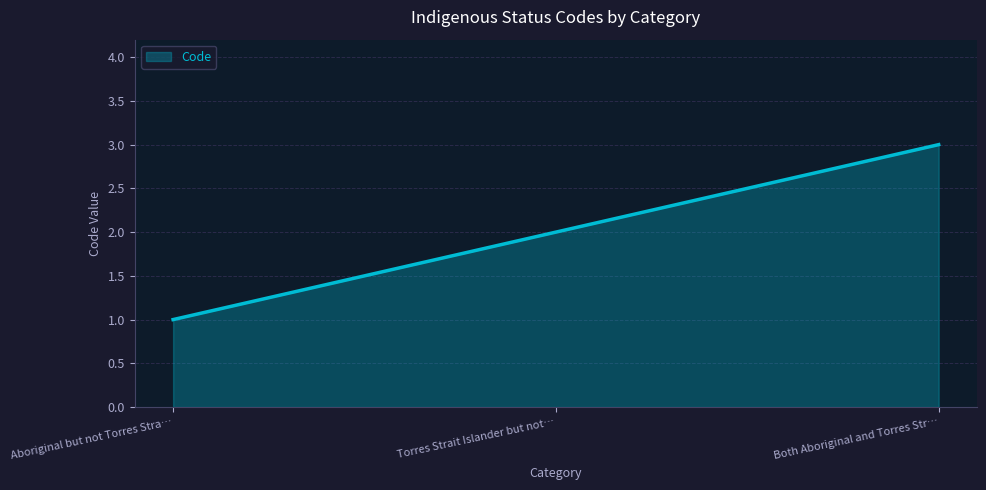

How many lines are shown in the chart?

1